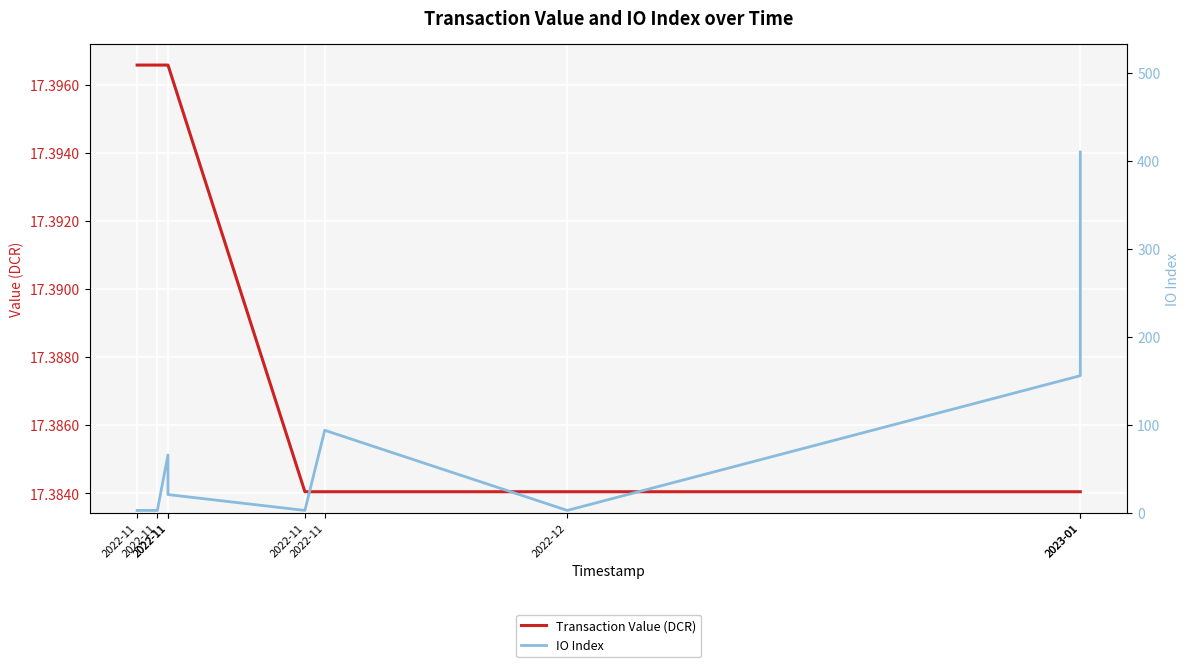

What is the minimum value shown in the chart?

3.0